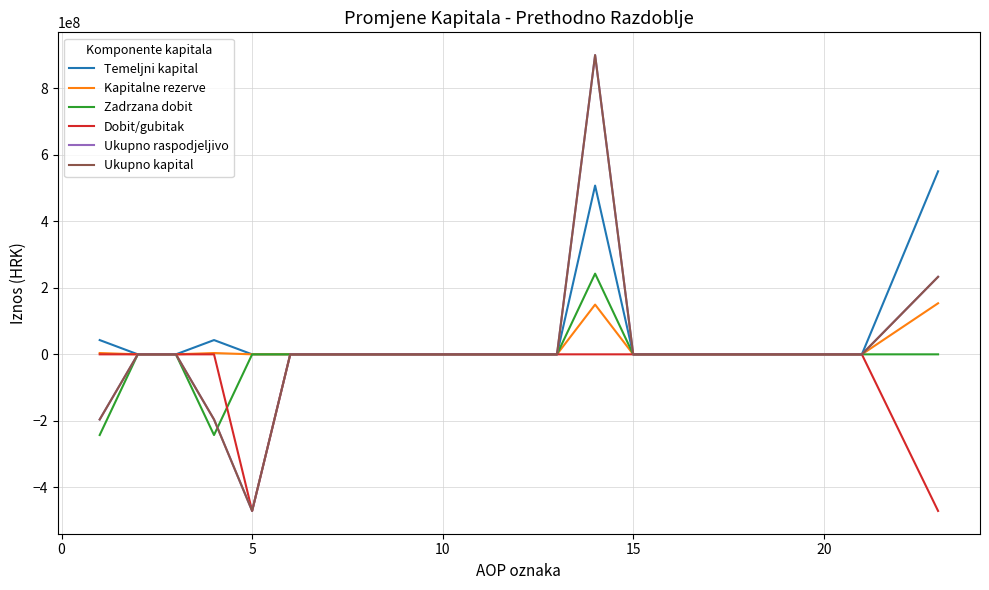

In Ukupno kapital, how many points are lower than both neighbors (excluding endpoints)?

1